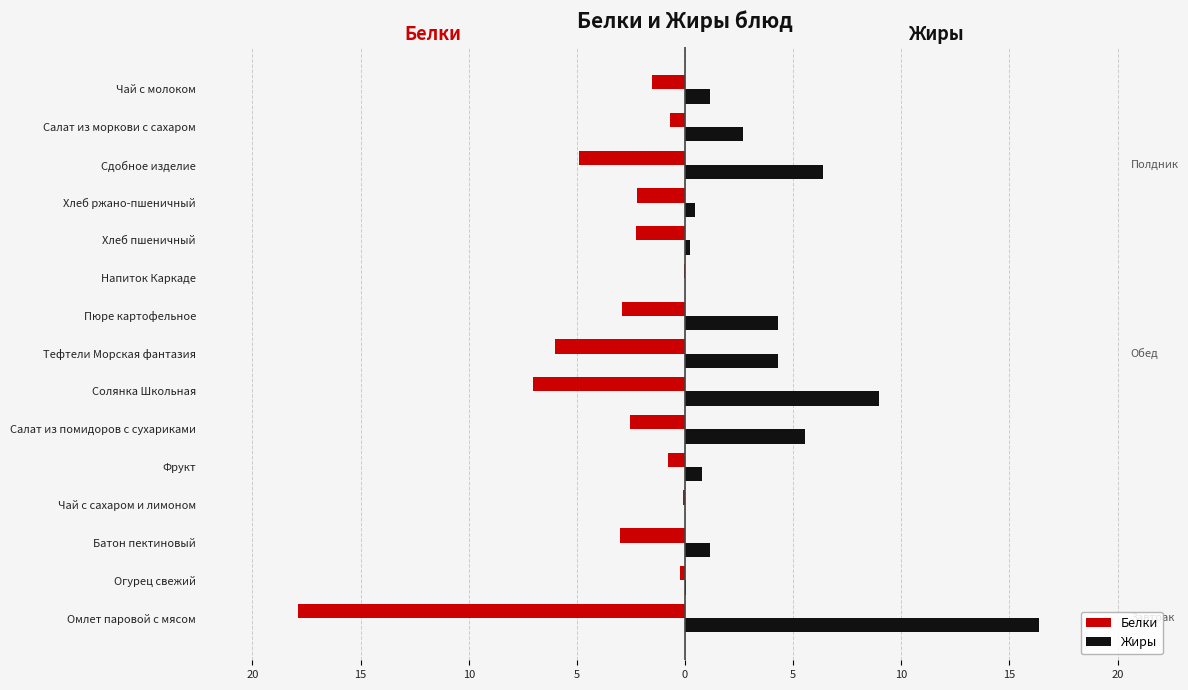

What are all the series names shown in the legend?

Белки, Жиры